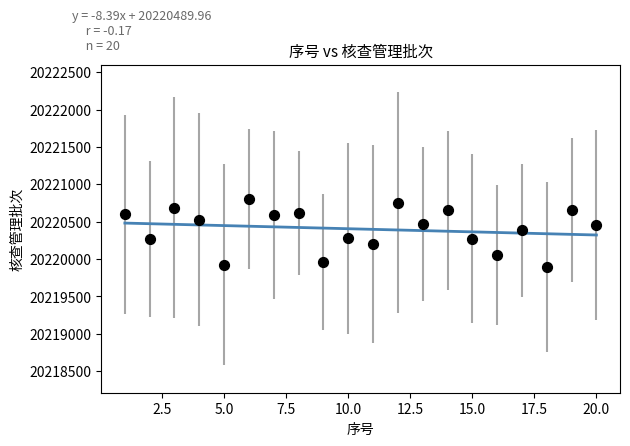

What is the range of X values (max minus min)?

19.0